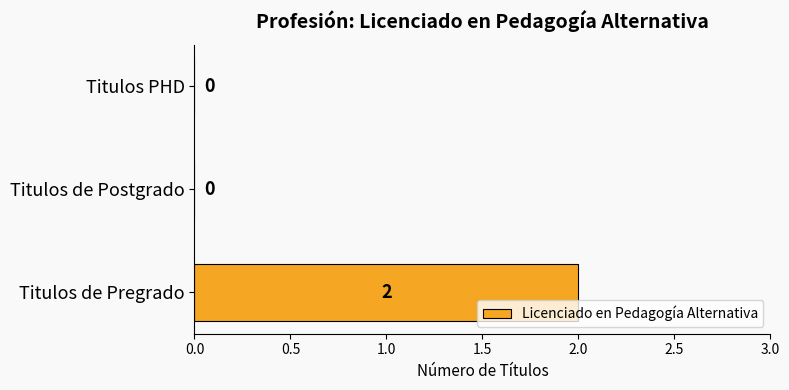

Reading bottom to top, extract all data points from this chart.

Titulos de Pregrado=2	Titulos de Postgrado=0	Titulos PHD=0